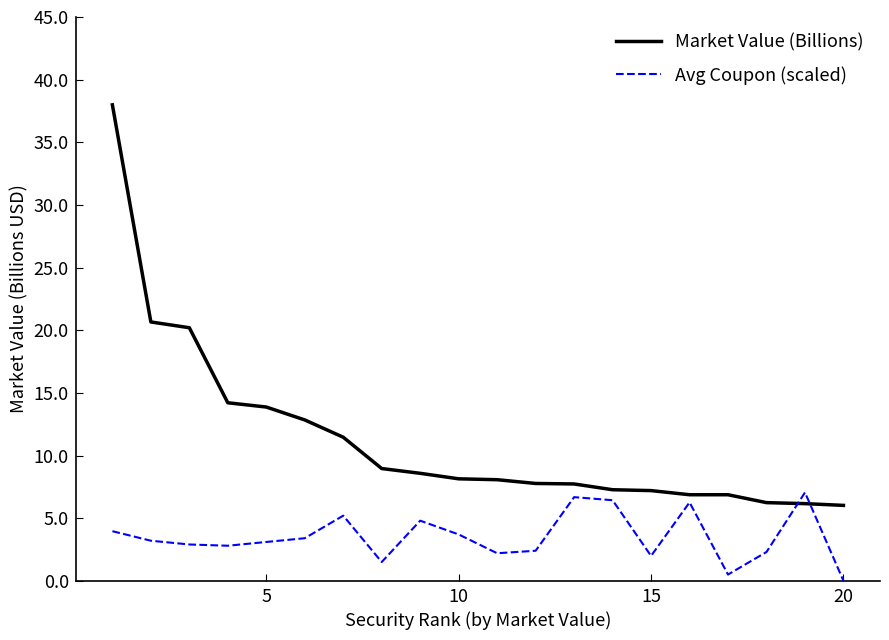

Which series has the widest spread of values?

Market Value (Billions)